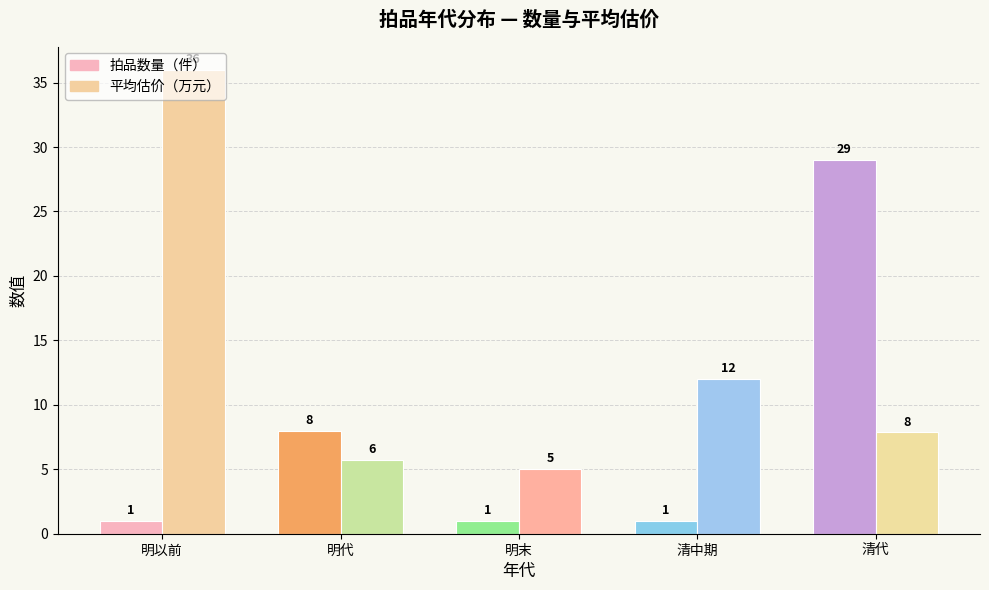

At which label is 拍品数量（件） closest to 15?

明代